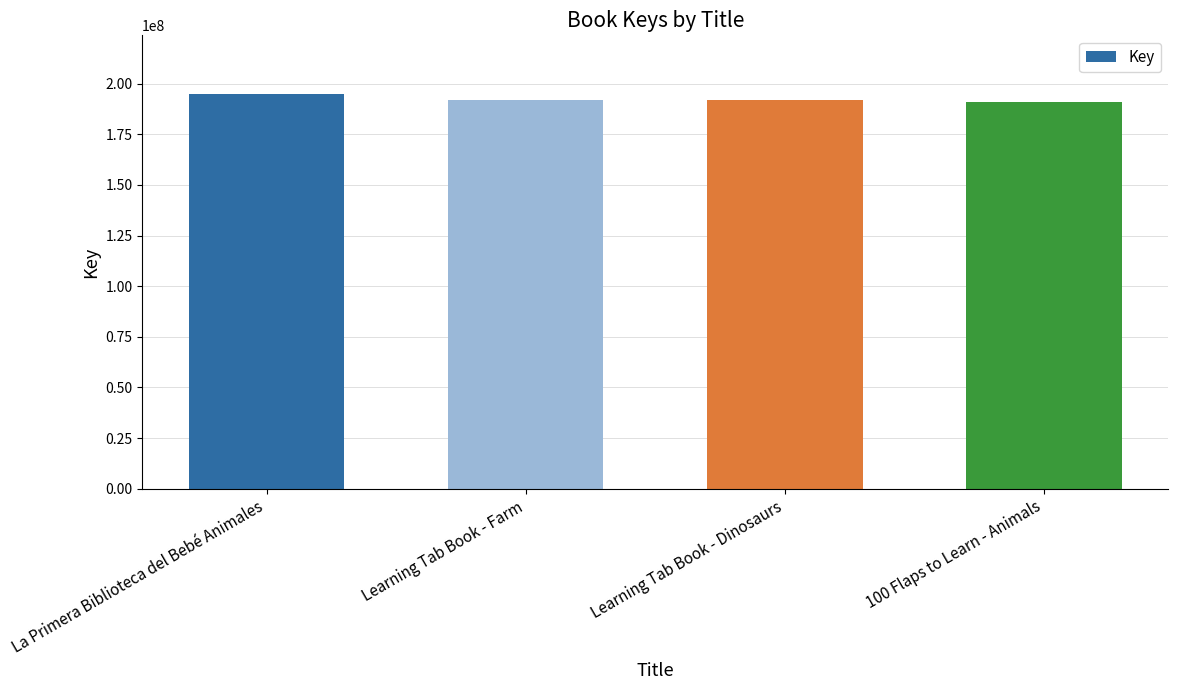

What is the label of the 1st bar from the right?

100 Flaps to Learn - Animals